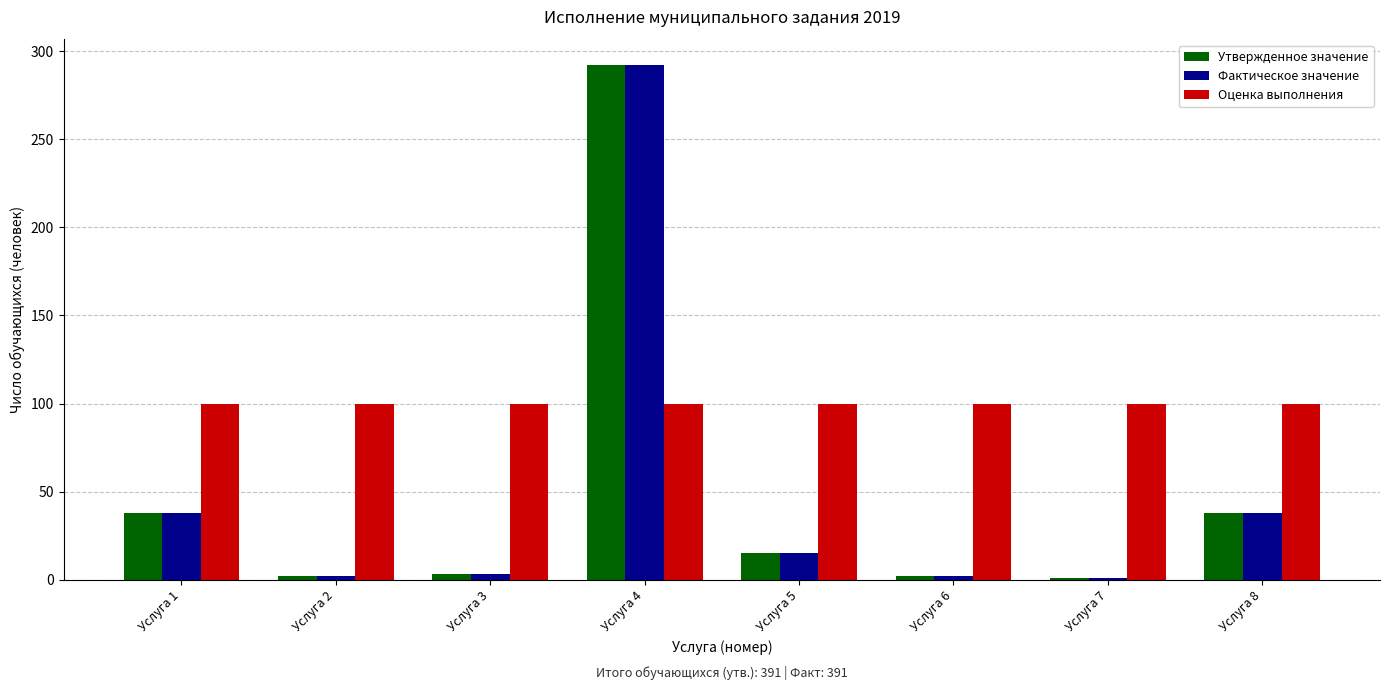

Which series has the largest total across all categories?

Оценка выполнения